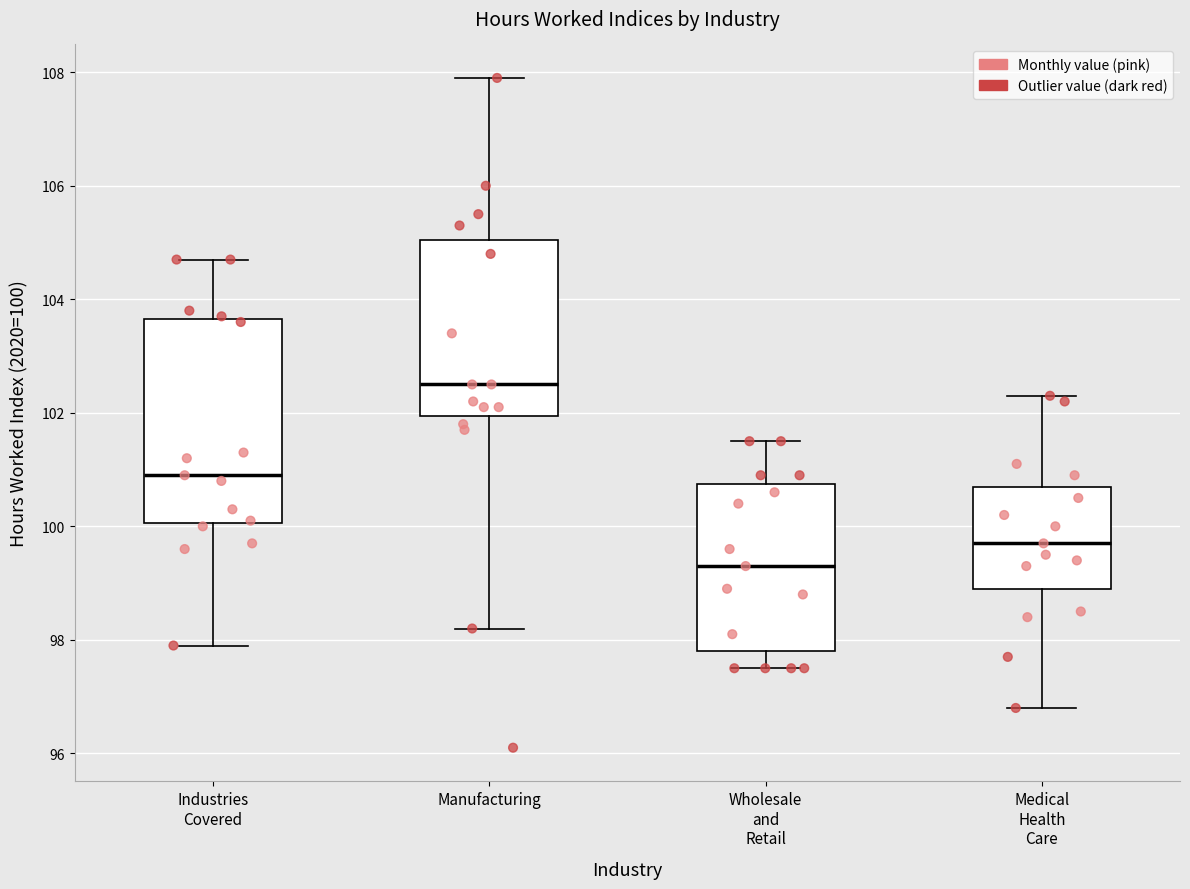

Reading left to right, transcribe this box plot: for each box, give where its median line is, the range the box spans, and where its two whiskers end, as read against the y-axis. The values are not printed on the chart, so give them approximately, as read against the axis.

Industries Covered: median 101.0, box 100.0 to 103.6, whiskers 98.0 to 104.8
Manufacturing: median 102.6, box 102.0 to 105.0, whiskers 98.2 to 108.0
Wholesale and Retail: median 99.4, box 97.8 to 100.8, whiskers 97.6 to 101.6
Medical Health Care: median 99.8, box 99.0 to 100.8, whiskers 96.8 to 102.4